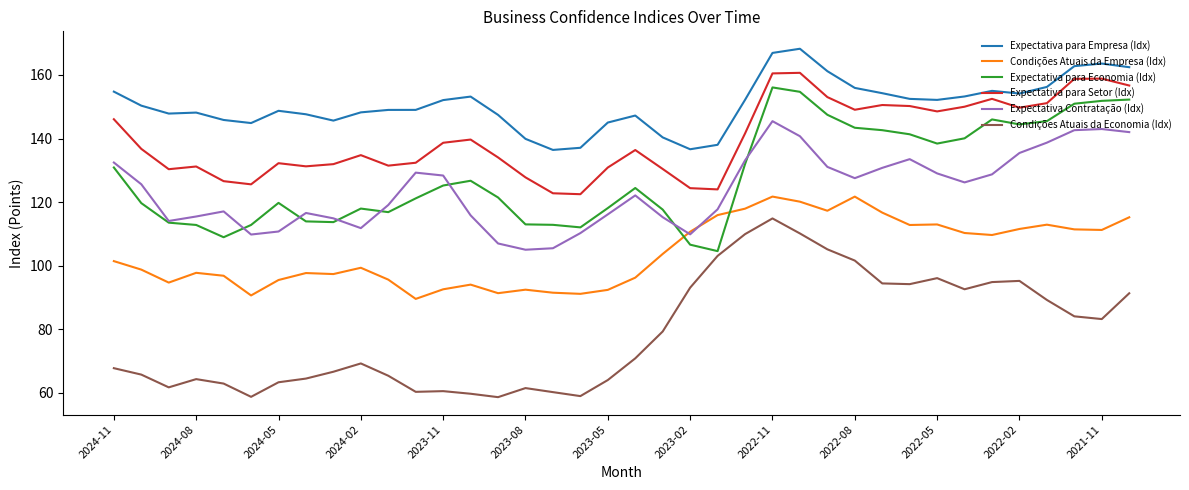

True or false: Expectativa Contratação (Idx) and Condições Atuais da Economia (Idx) cross at least once.

False